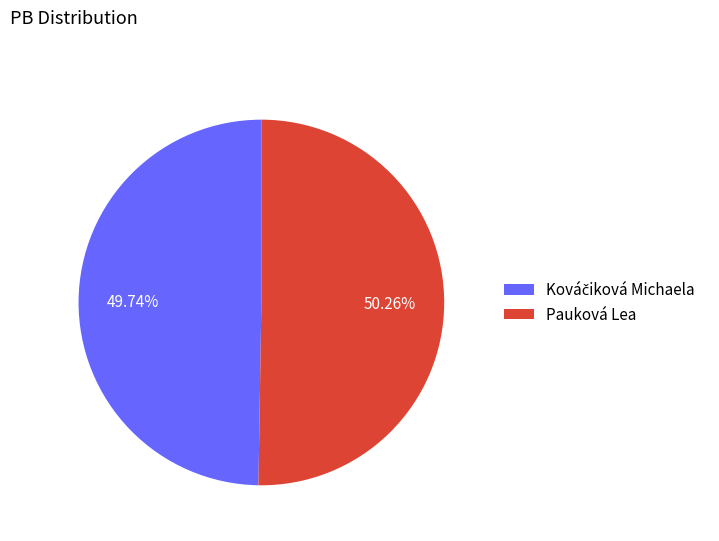

Which slice is the largest?

Pauková Lea